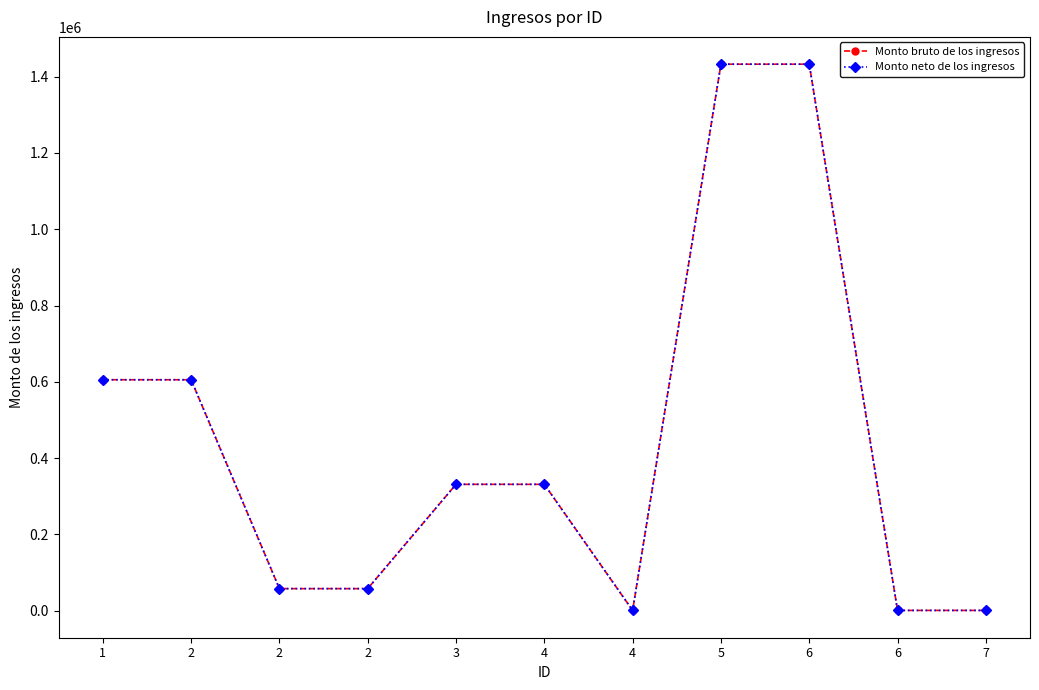

What are all the series names shown in the legend?

Monto bruto de los ingresos, Monto neto de los ingresos